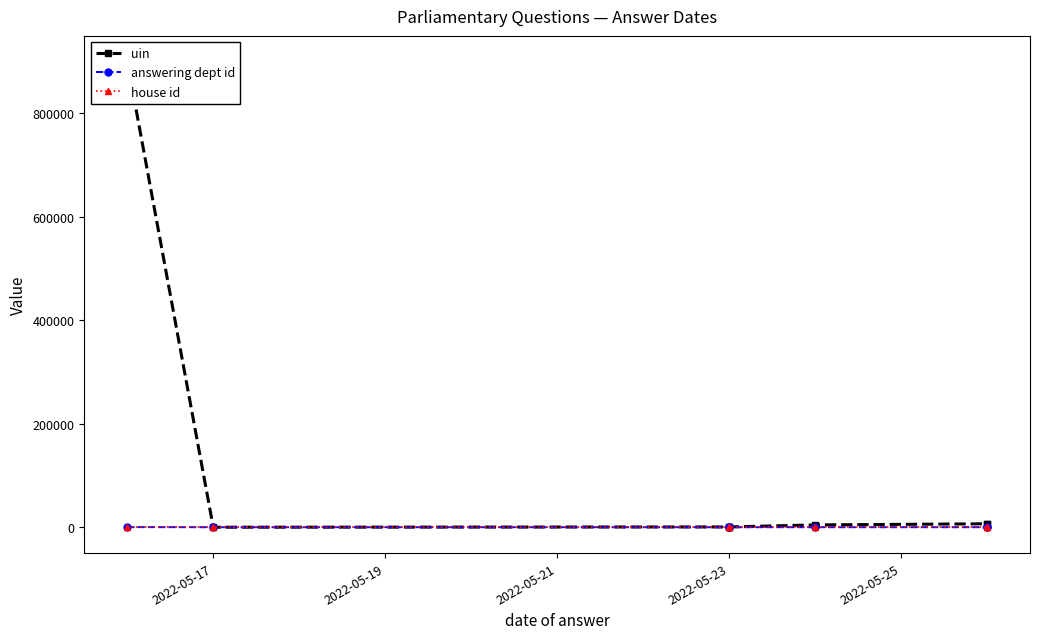

The value of answering dept id at 2022-05-17 is 211. True or false?

True